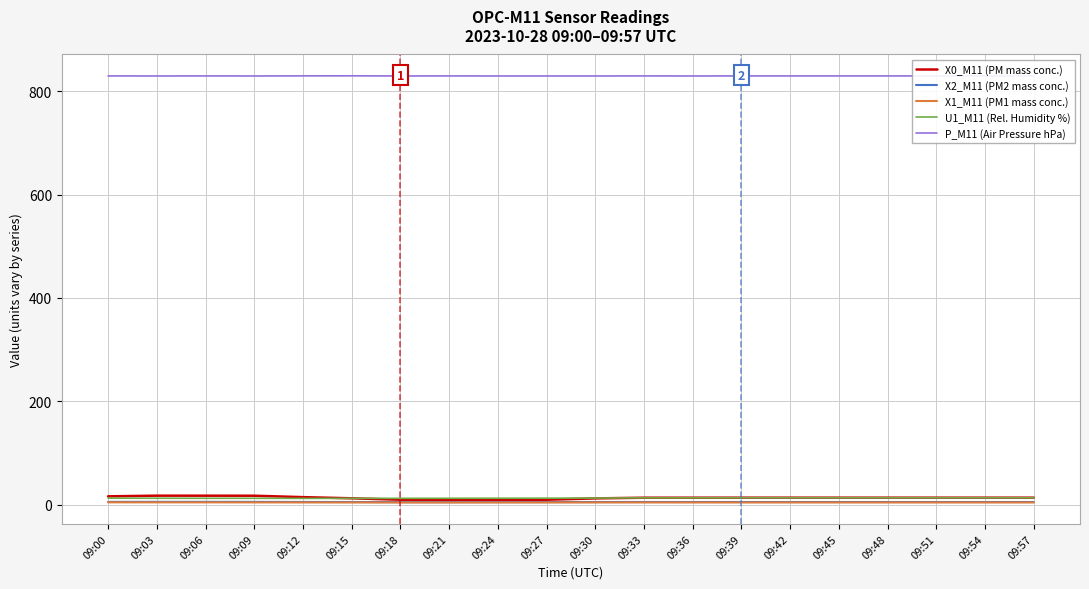

Reading left to right, list all the values displayed in this chart.

X0_M11 (PM mass conc.): 09:00=16.1	09:03=17.4	09:06=17.3	09:09=17.2	09:12=14.5	09:15=12.2	09:18=9.5	09:21=8.8	09:24=9.3	09:27=9.5	09:30=12.1	09:33=13.4	09:36=13.4	09:39=13.4	09:42=13.4	09:45=13.4	09:48=13.4	09:51=13.4	09:54=13.4	09:57=13.4
X2_M11 (PM2 mass conc.): 09:00=5.3	09:03=5.4	09:06=5.3	09:09=5.3	09:12=5.1	09:15=5.0	09:18=4.8	09:21=4.8	09:24=4.9	09:27=4.9	09:30=5.0	09:33=5.1	09:36=5.1	09:39=5.1	09:42=5.1	09:45=5.1	09:48=5.1	09:51=5.1	09:54=5.1	09:57=5.1
X1_M11 (PM1 mass conc.): 09:00=4.4	09:03=4.4	09:06=4.4	09:09=4.3	09:12=4.2	09:15=4.2	09:18=4.1	09:21=4.1	09:24=4.2	09:27=4.2	09:30=4.2	09:33=4.2	09:36=4.2	09:39=4.2	09:42=4.2	09:45=4.2	09:48=4.2	09:51=4.2	09:54=4.2	09:57=4.2
U1_M11 (Rel. Humidity %): 09:00=12.5	09:03=12.4	09:06=12.3	09:09=12.3	09:12=12.1	09:15=12.2	09:18=12.2	09:21=12.3	09:24=12.4	09:27=12.5	09:30=12.7	09:33=13.2	09:36=13.2	09:39=13.2	09:42=13.2	09:45=13.2	09:48=13.2	09:51=13.2	09:54=13.2	09:57=13.2
P_M11 (Air Pressure hPa): 09:00=829.4	09:03=829.3	09:06=829.4	09:09=829.3	09:12=829.5	09:15=829.6	09:18=829.3	09:21=829.4	09:24=829.3	09:27=829.3	09:30=829.3	09:33=829.4	09:36=829.3	09:39=829.4	09:42=829.4	09:45=829.4	09:48=829.4	09:51=829.4	09:54=829.4	09:57=829.4